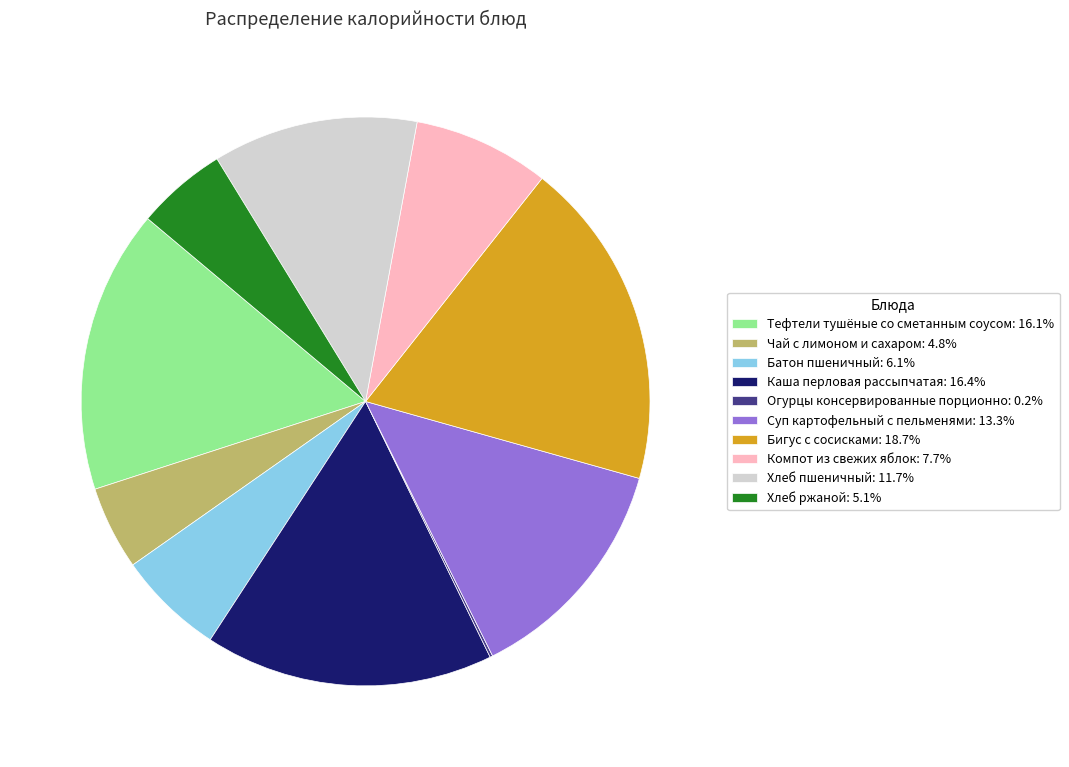

What is the ratio of the value at Бигус с сосисками: 18.7% to the value at Суп картофельный с пельменями: 13.3%?

1.4